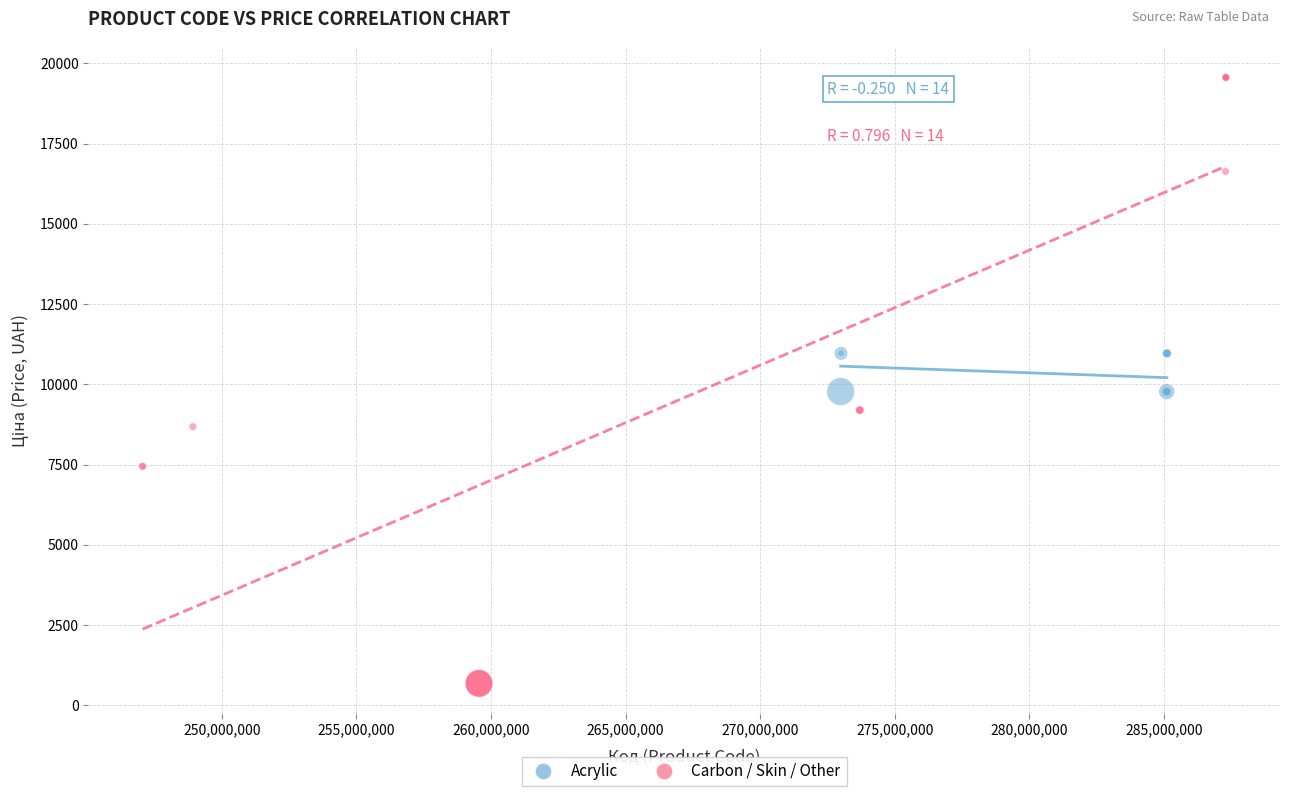

Which series reaches the minimum Y coordinate?

Carbon / Skin / Other